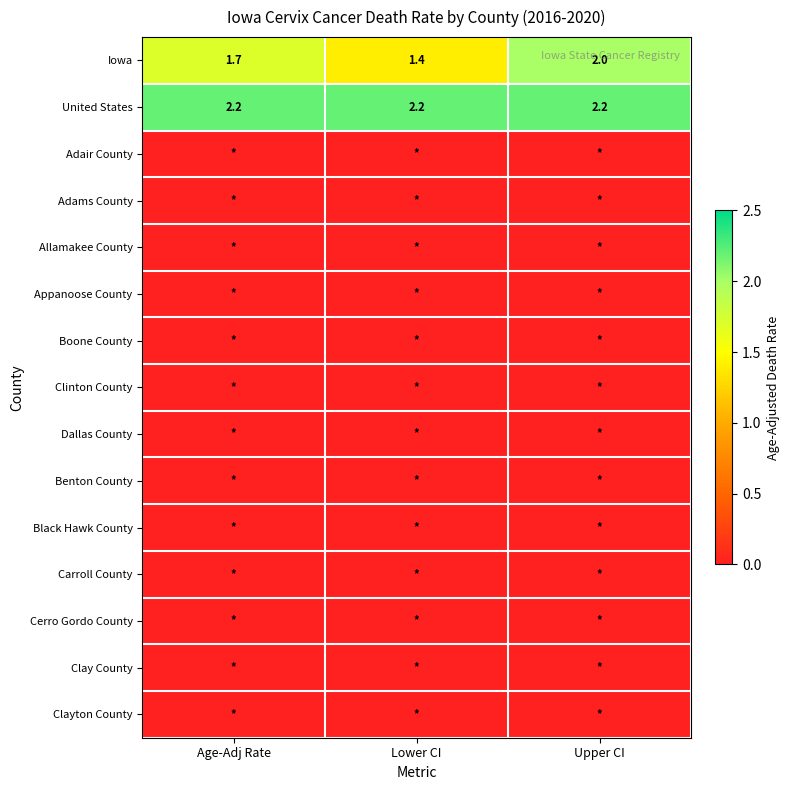

The Iowa series shows 2.0 at Upper CI. True or false?

True